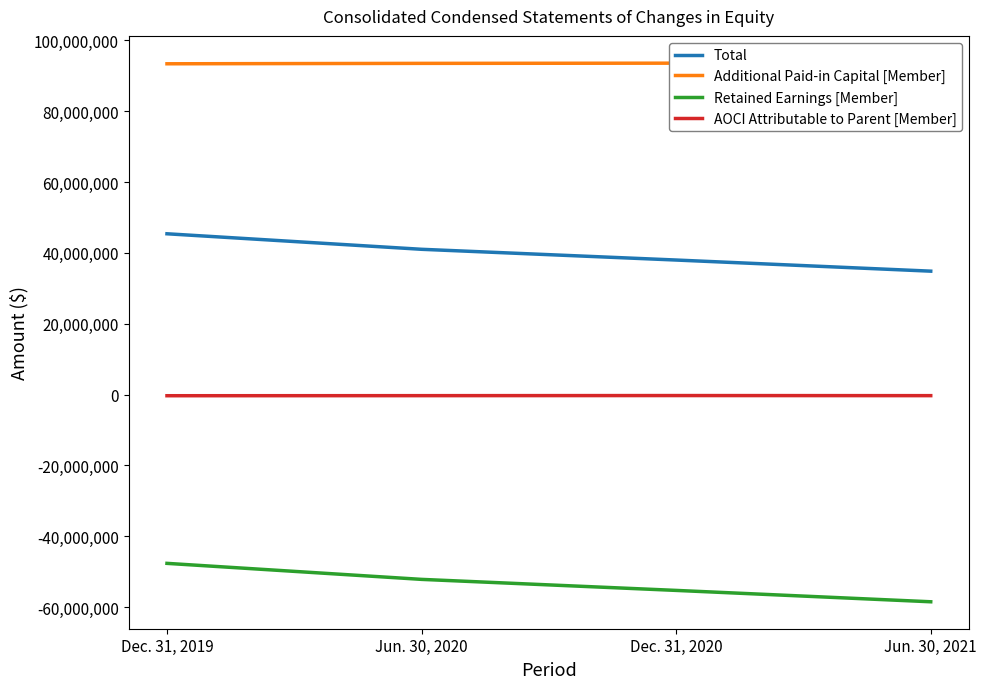

True or false: Total and Retained Earnings [Member] cross at least once.

False